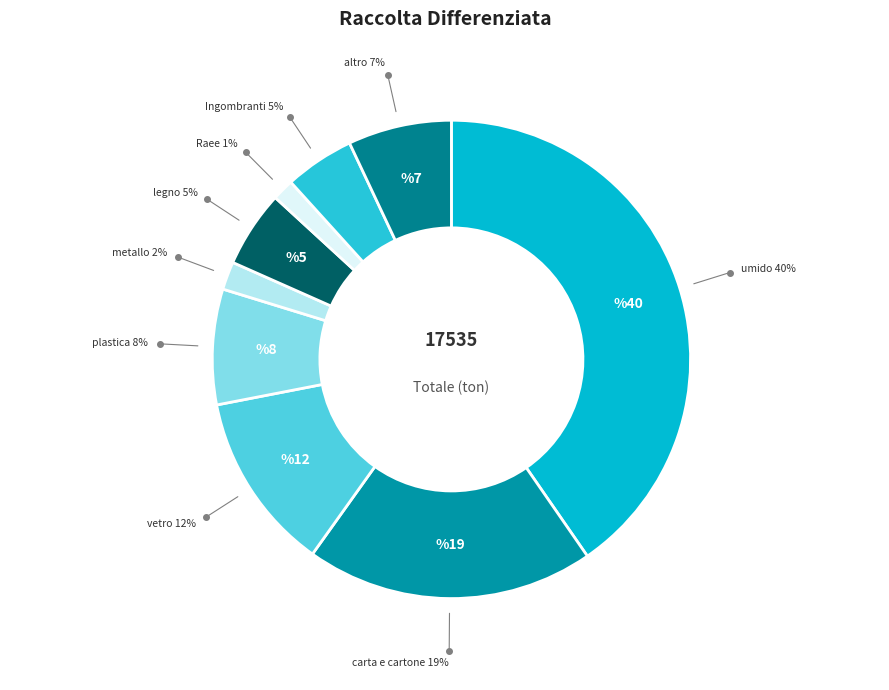

Which category has the smallest portion of the pie?

Raee